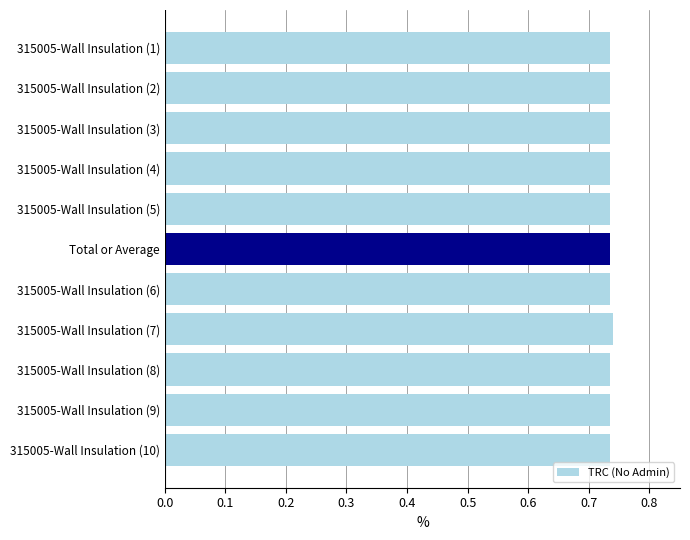

Is it true that the value at 315005-Wall Insulation (1) is 1.2?

False